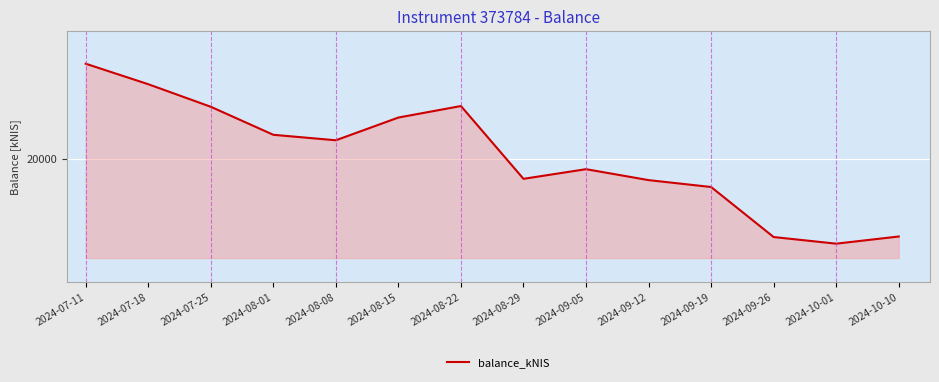

Reading left to right, list all the values displayed in this chart.

23368.3	22642.3	21842.9	20850.7	20656.4	21461.7	21869.3	19290.9	19632.9	19245.2	19001.5	17229.0	16994.5	17248.4